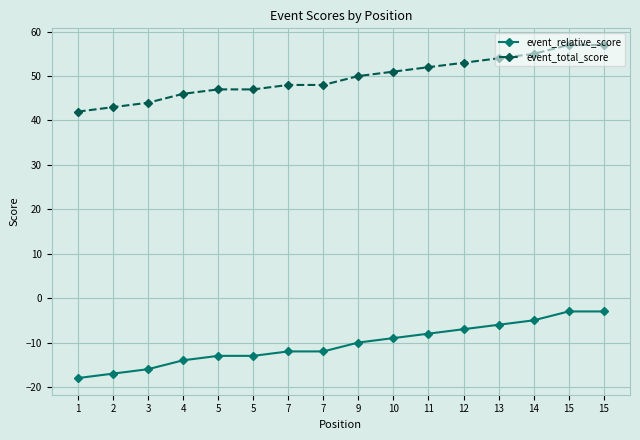

Count the number of data series in this chart.

2